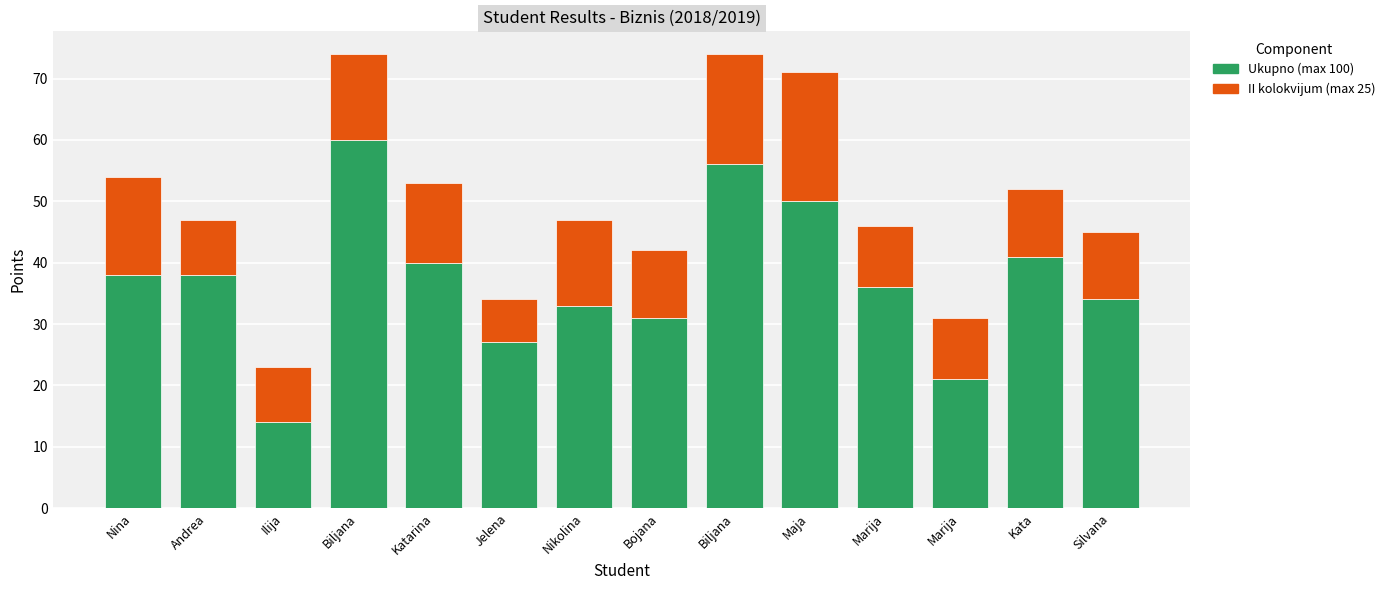

The value of II kolokvijum (max 25) at Kata is 18. True or false?

False